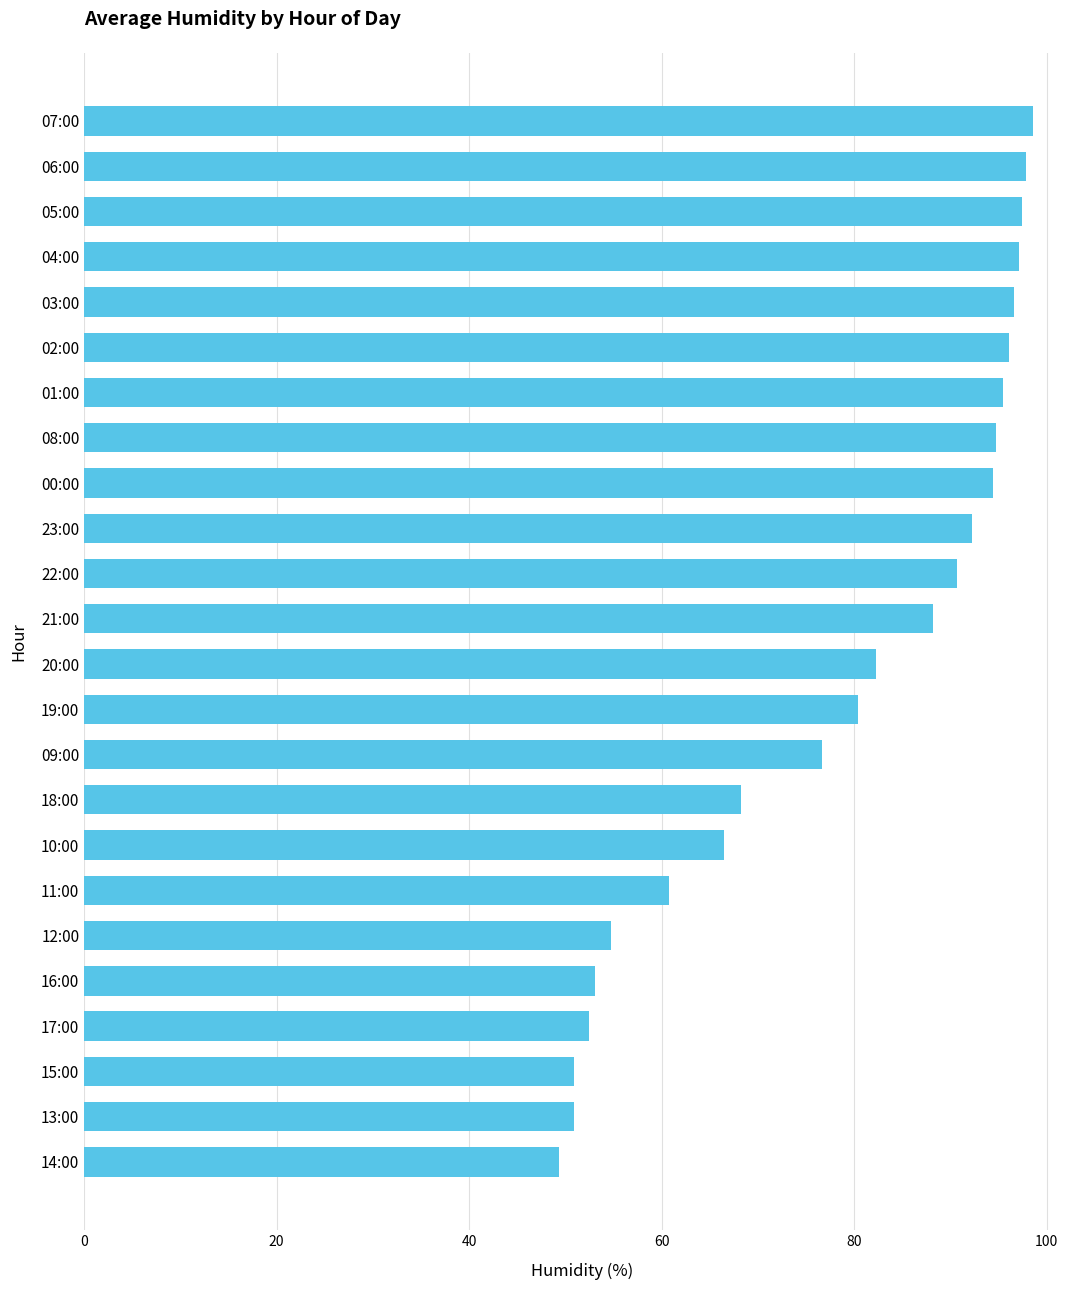

What is the average value?

78.6